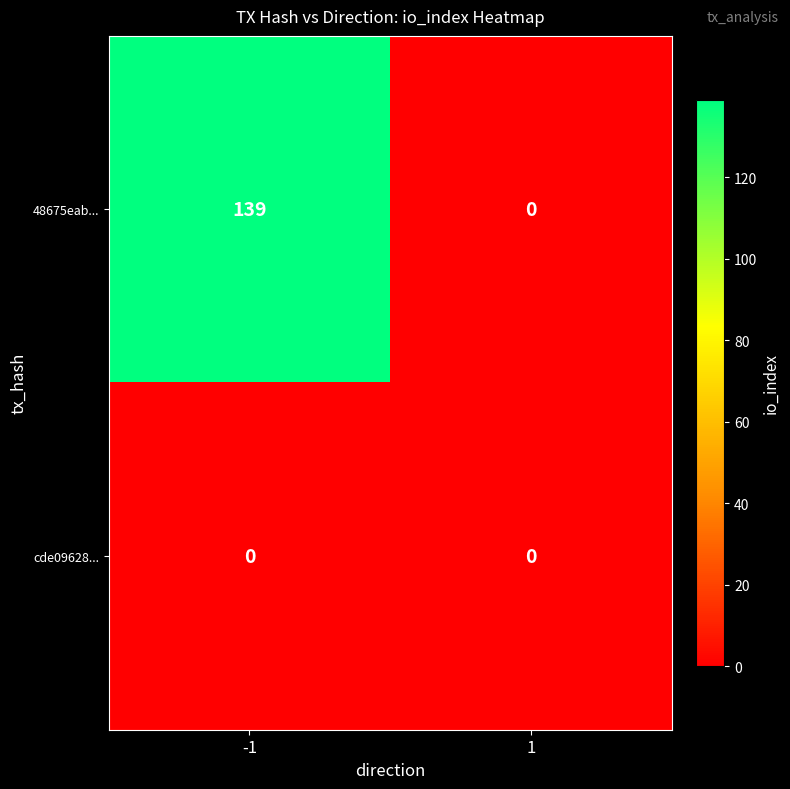

The value of 48675eab... at 1 is 0. True or false?

True